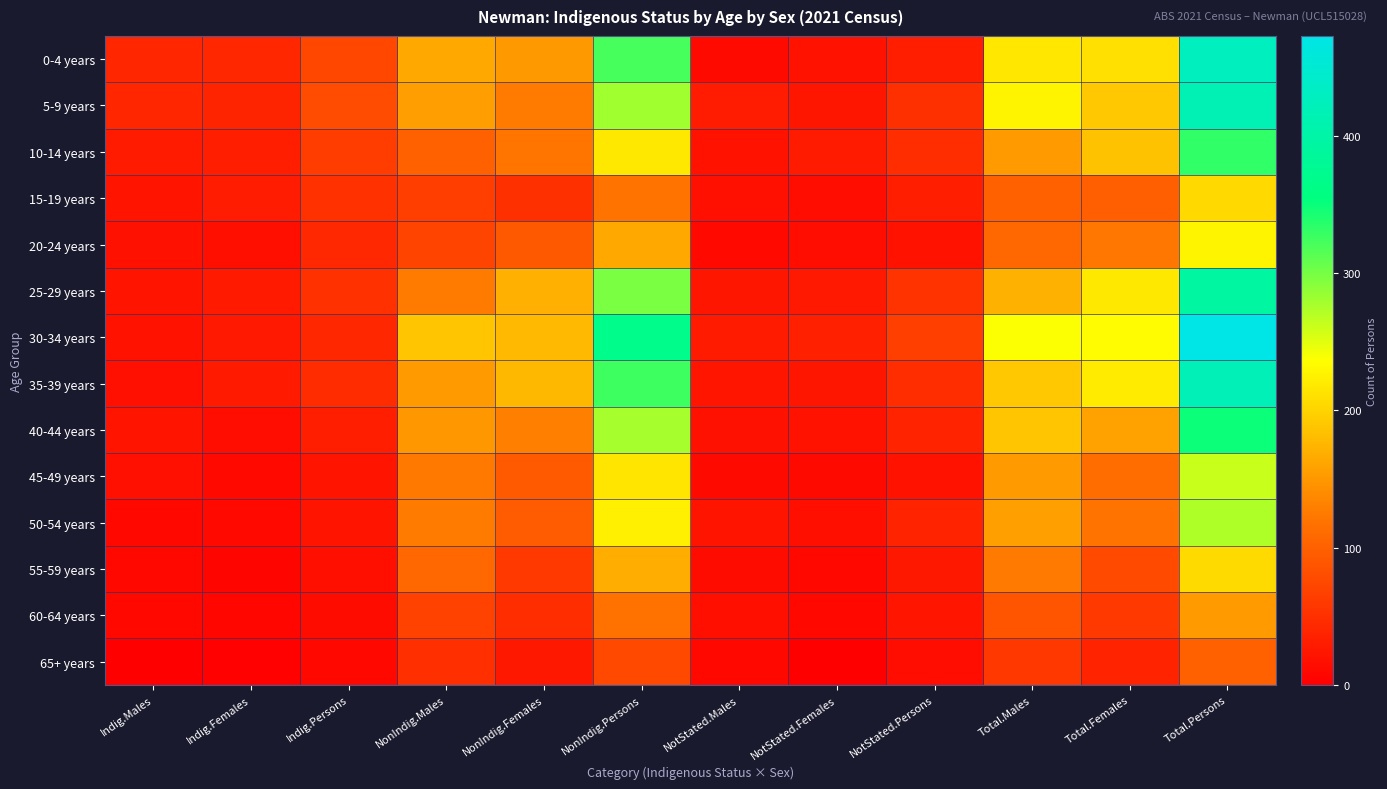

How many data points does each series have?

12